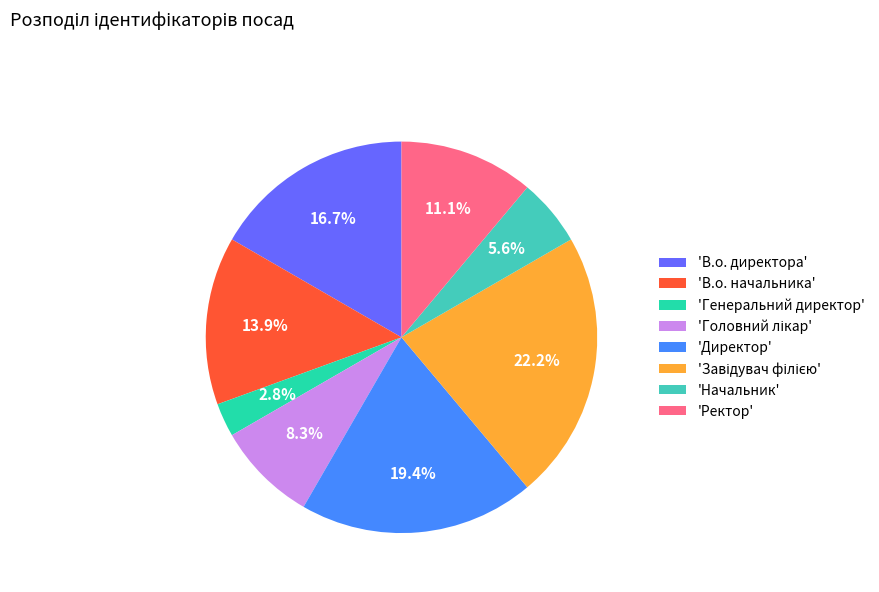

Is the sum of 'В.о. директора' and 'Генеральний директор' greater than half?

No